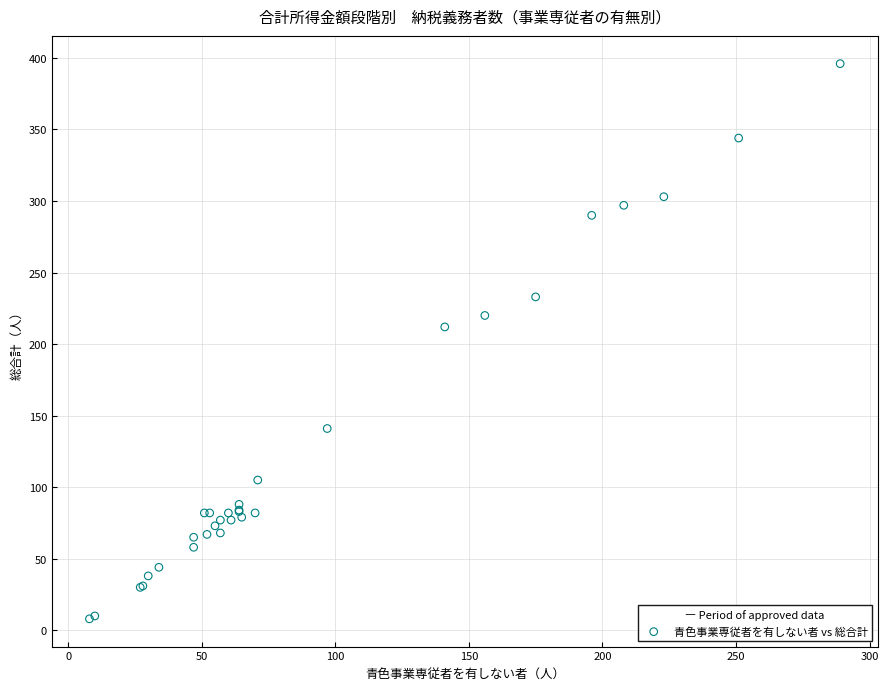

What Y value in the scatter plot is closest to 202?

212